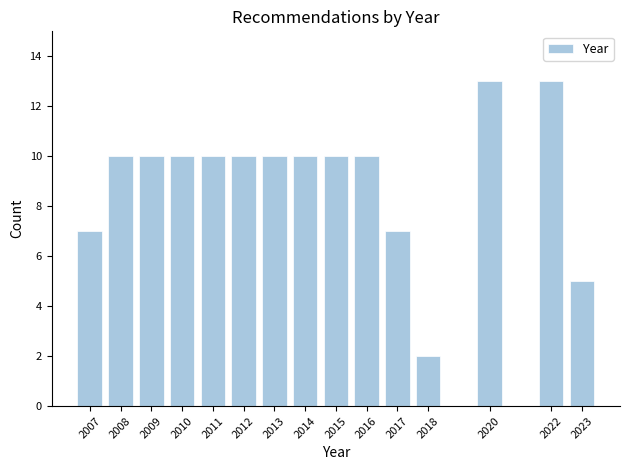

Reading left to right, transcribe all the data shown in this chart.

7	10	10	10	10	10	10	10	10	10	7	2	13	13	5